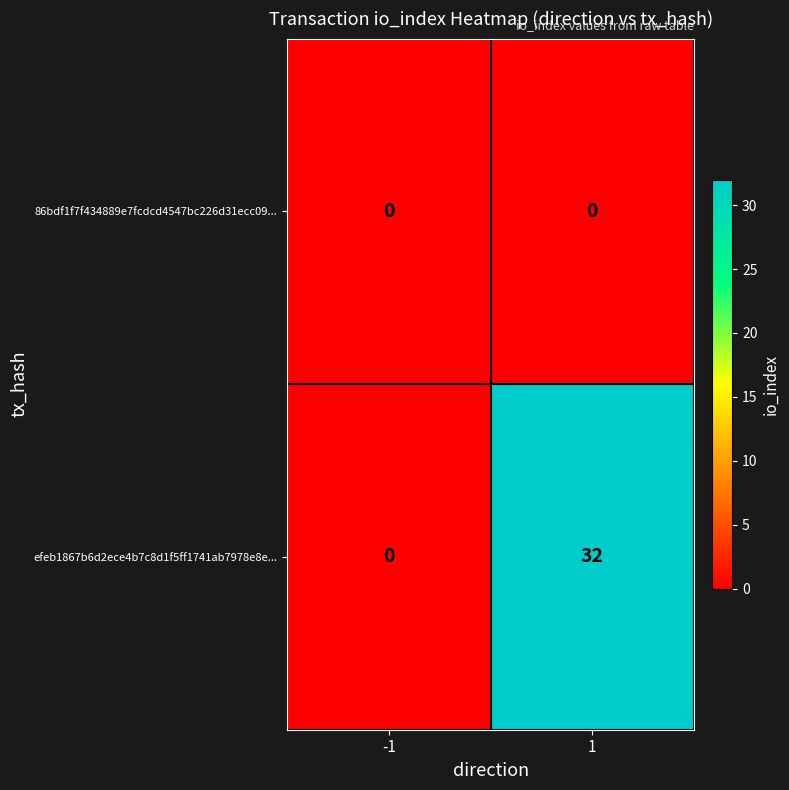

Which series changed the most between -1 and 1?

efeb1867b6d2ece4b7c8d1f5ff1741ab7978e8e...